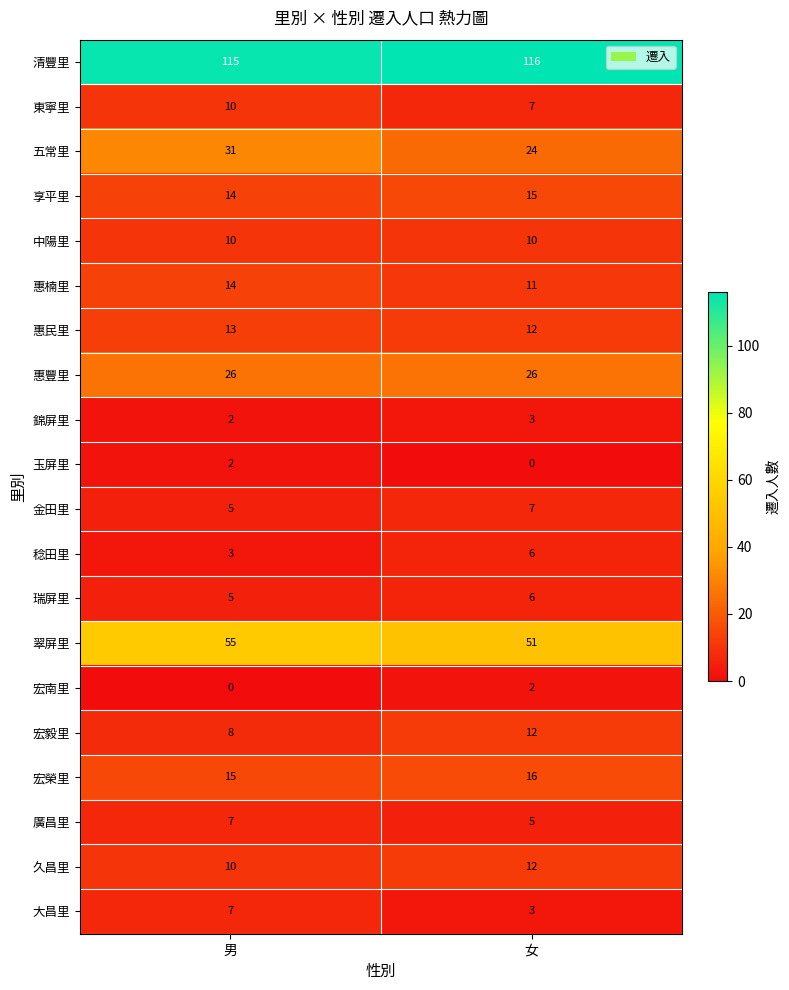

At which label is 久昌里 closest to 11?

男